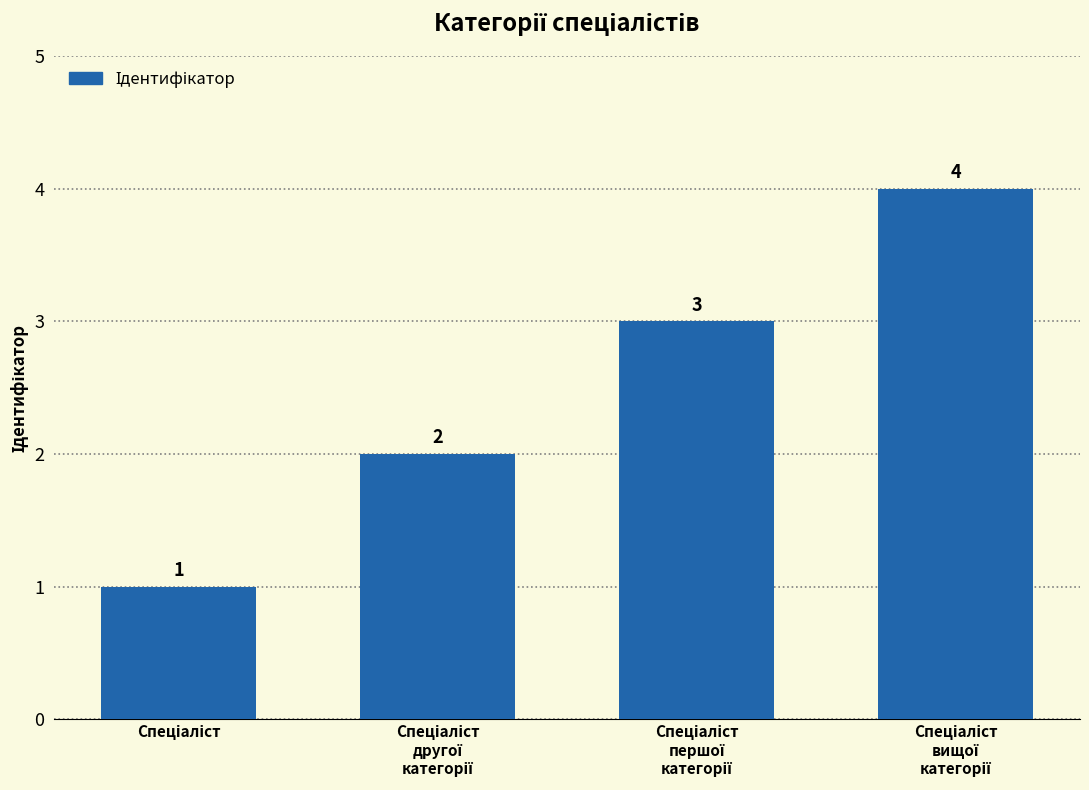

How many values are between 2 and 4?

3